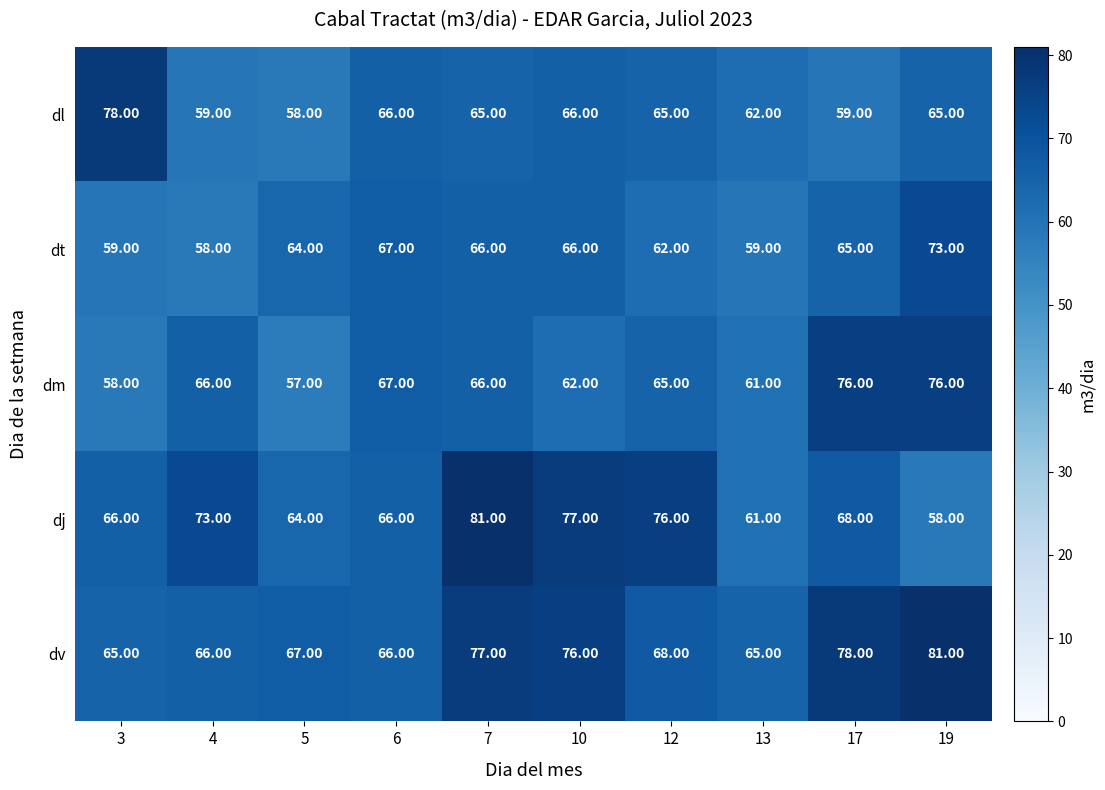

How many distinct data groups are displayed?

5